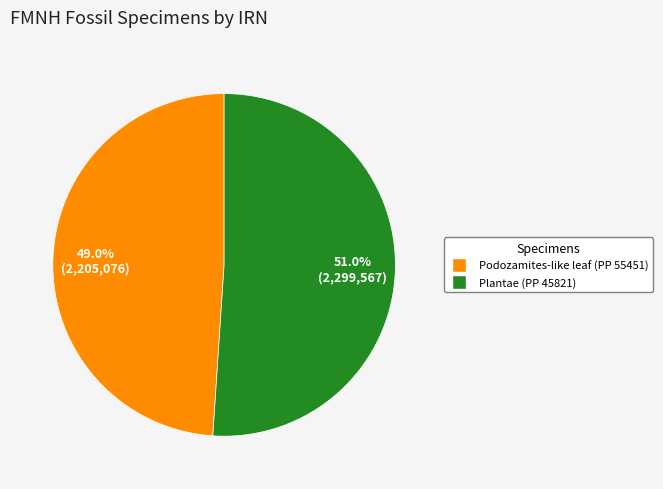

What is the largest slice in the pie chart?

Plantae (PP 45821)